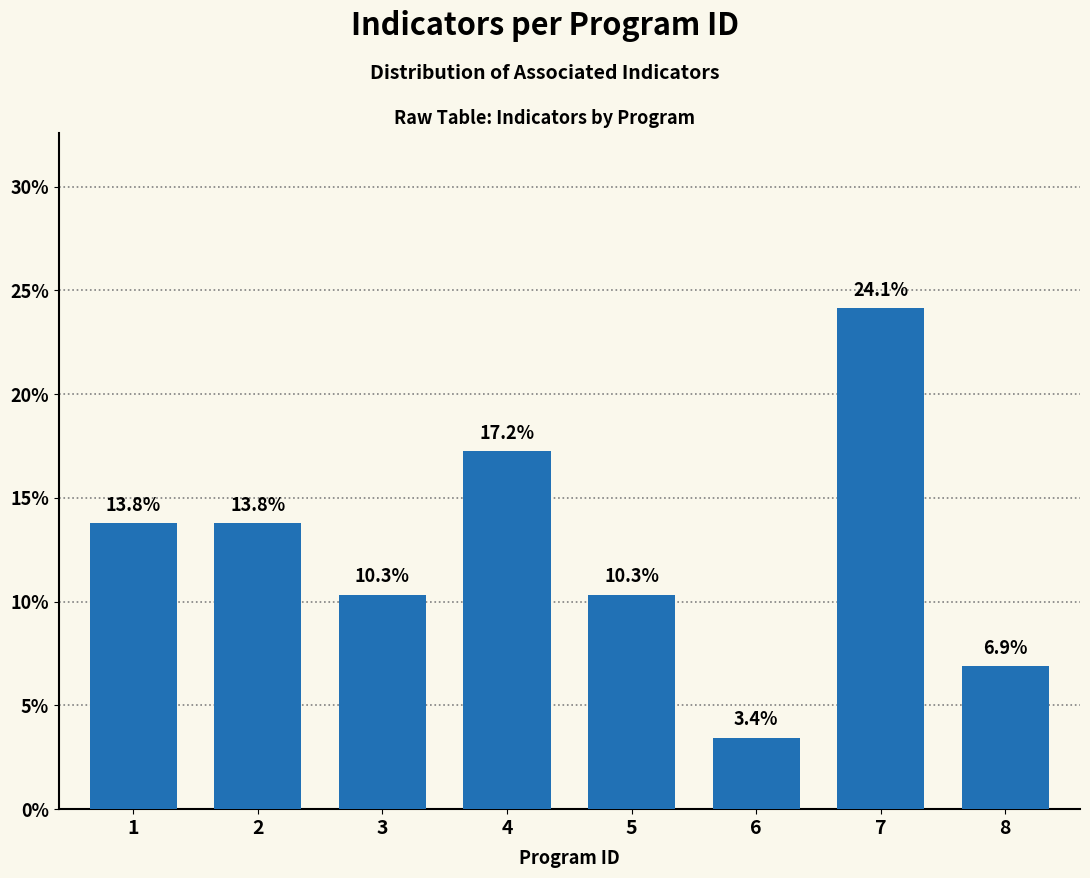

Reading left to right, extract all data points from this chart.

13.8	13.8	10.3	17.2	10.3	3.4	24.1	6.9